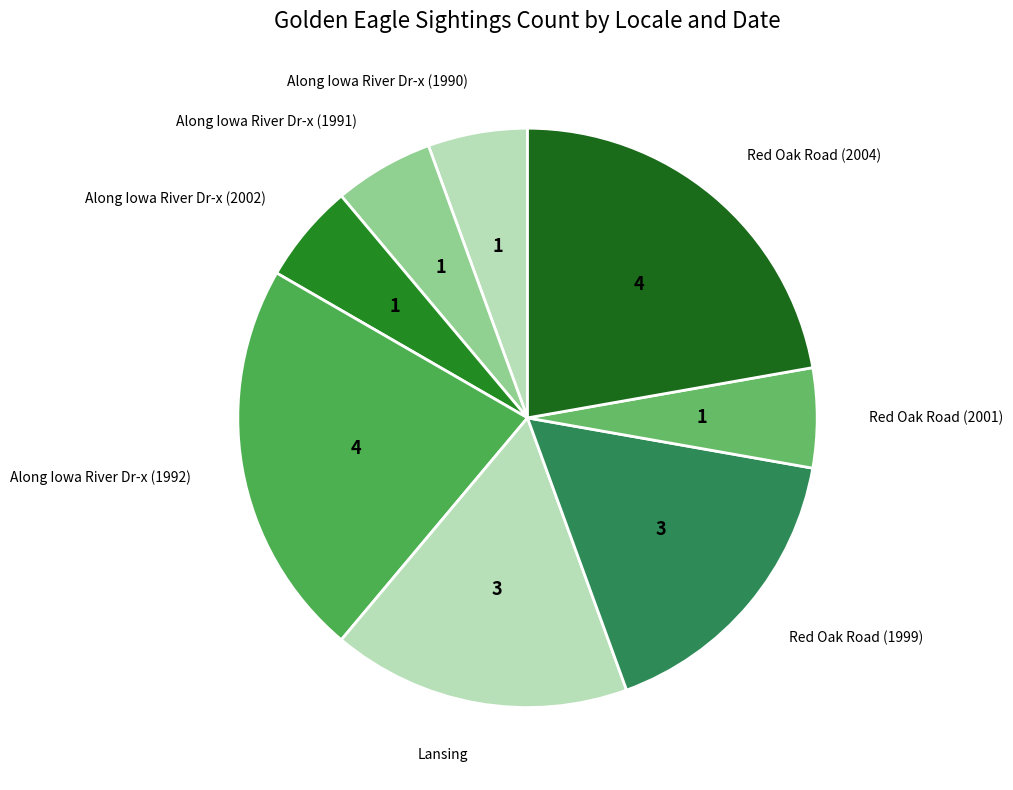

Combined, do Red Oak Road (1999) and Lansing account for over 50%?

No